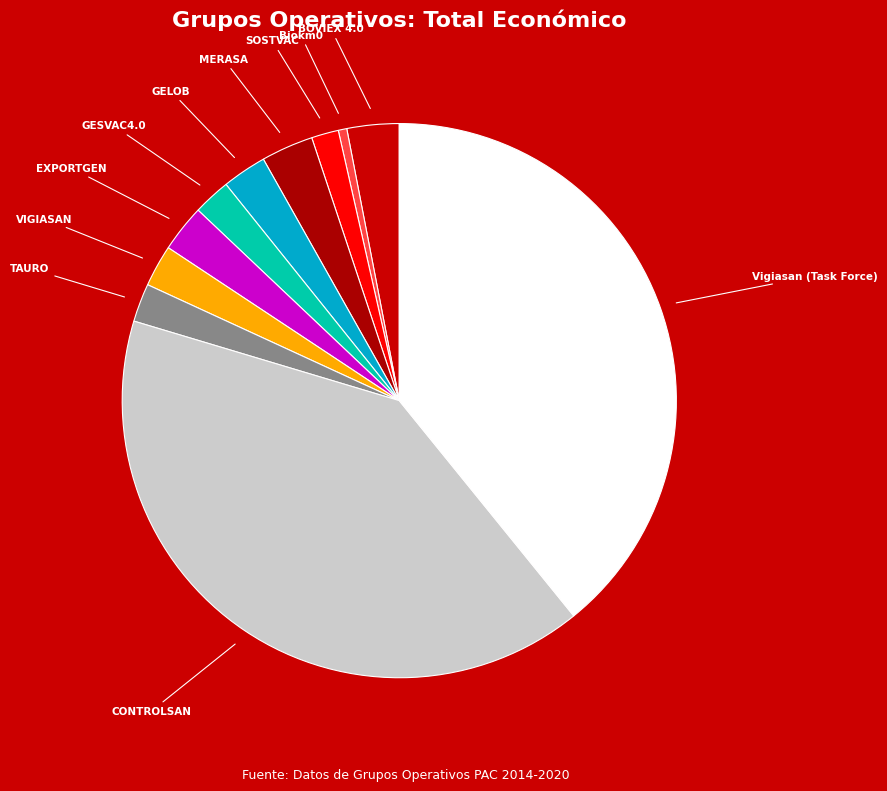

Do CONTROLSAN and GELOB together represent more than half of the pie?

No